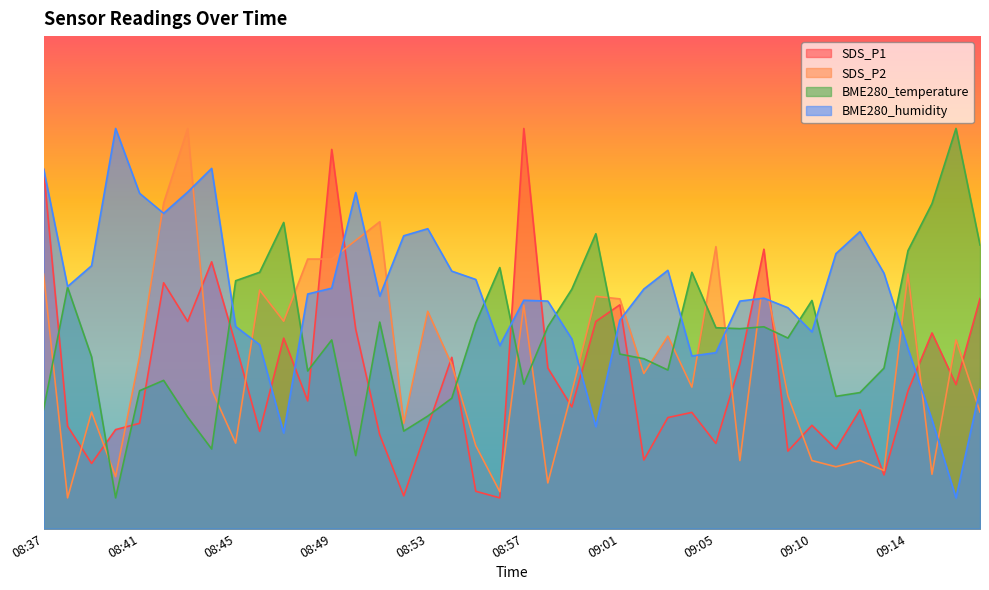

At which label does SDS_P1 first exceed 20?

08:37